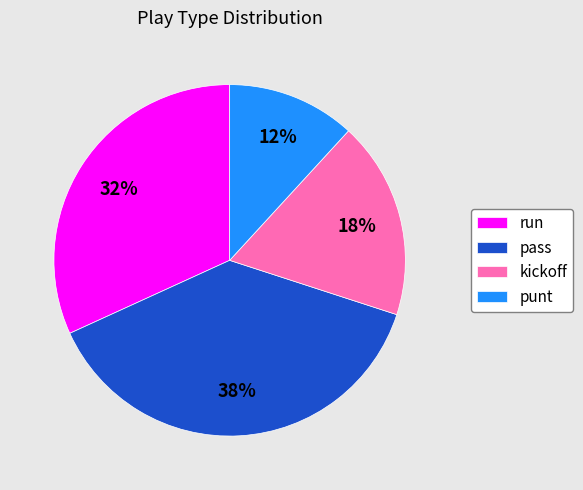

Rank the categories by value from highest to lowest.

pass, run, kickoff, punt